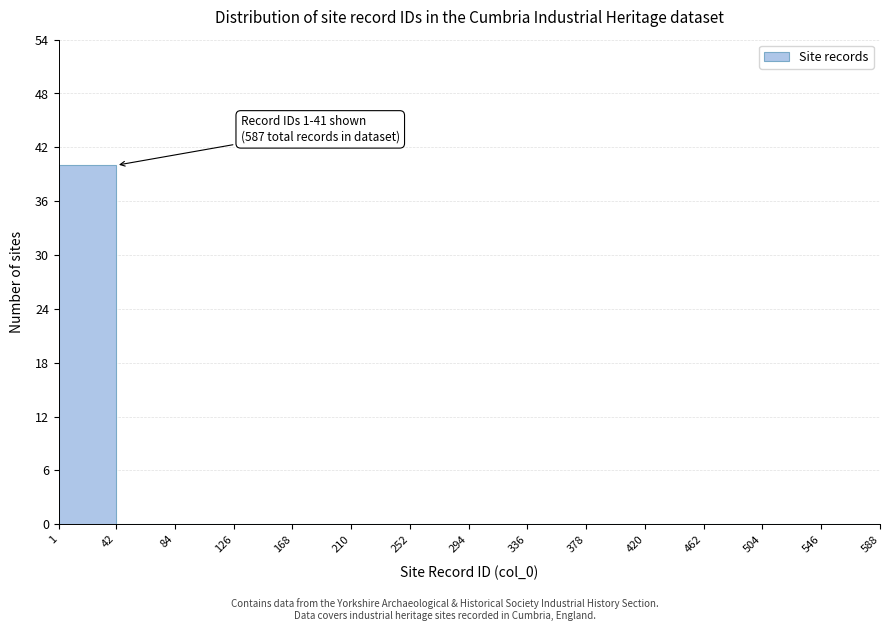

Which range on the x-axis has the tallest bar?

1 to 42